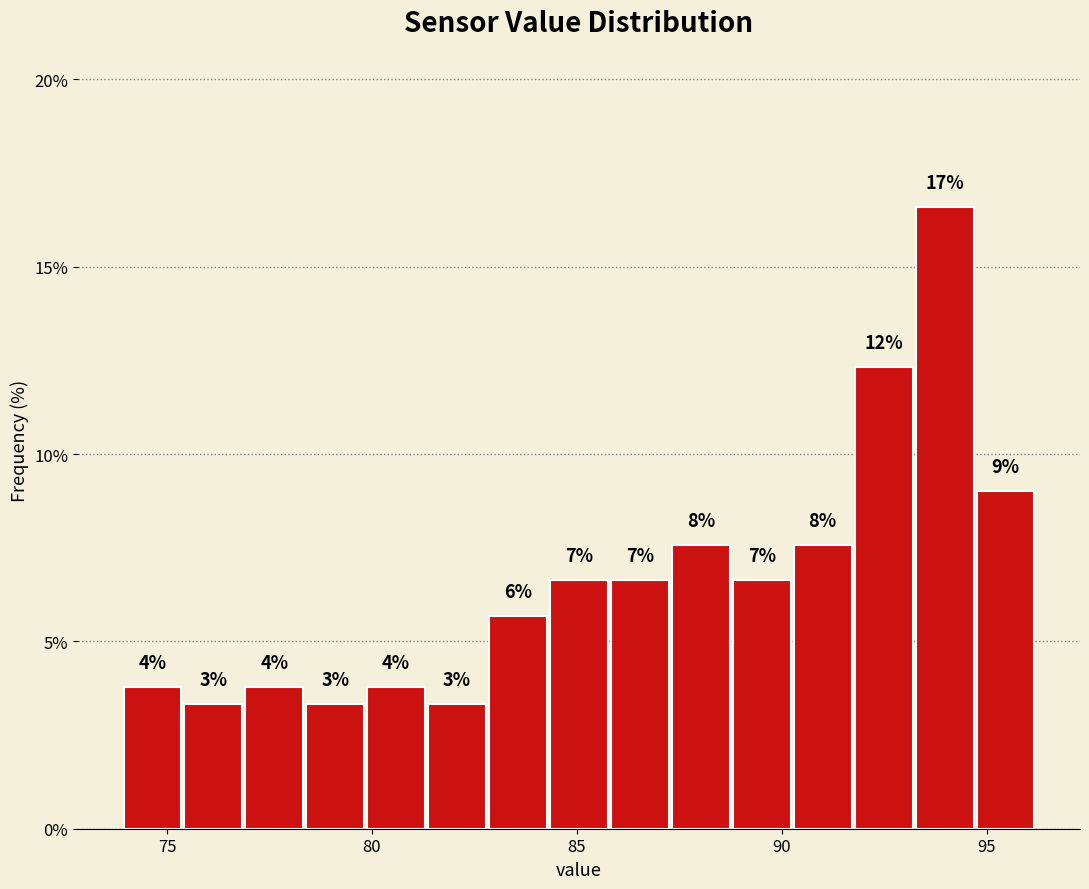

Read against the x-axis, roughly where is the centre of the tallest bar?

94.0